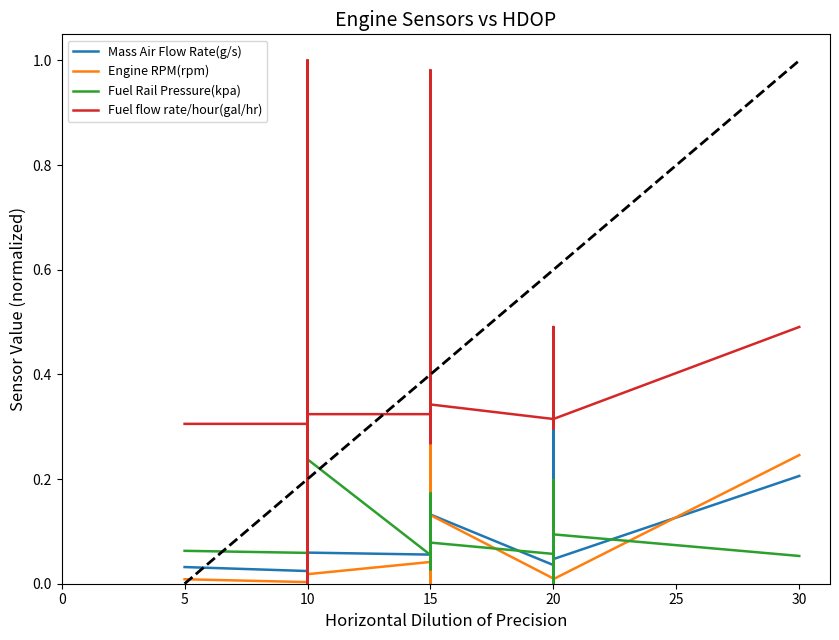

How many data points in Fuel flow rate/hour(gal/hr) are above 0?

39